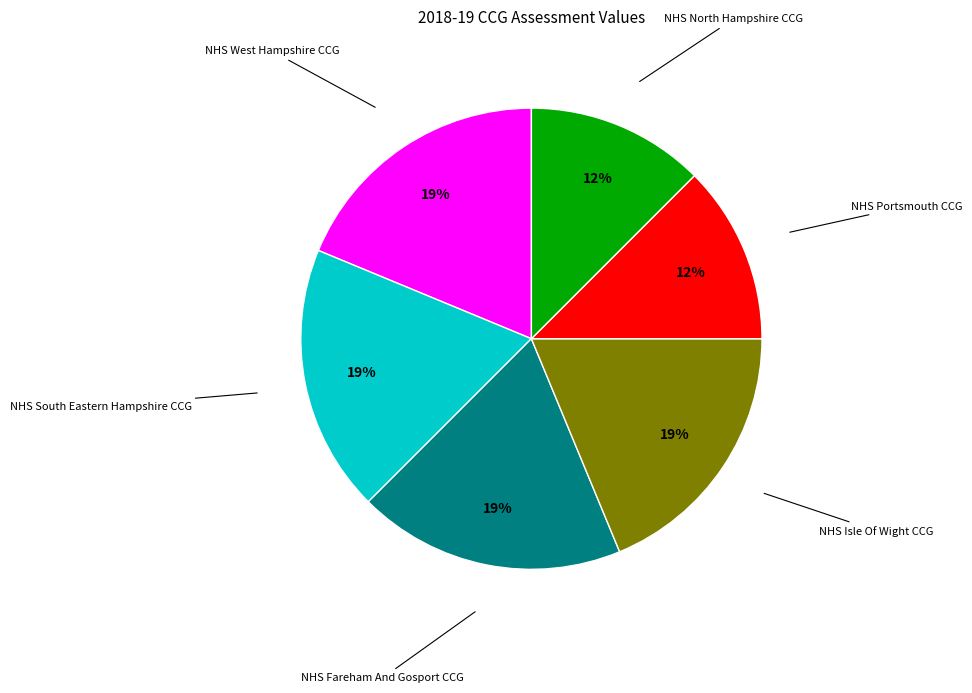

To the nearest percent, what is the average slice percentage?

17%